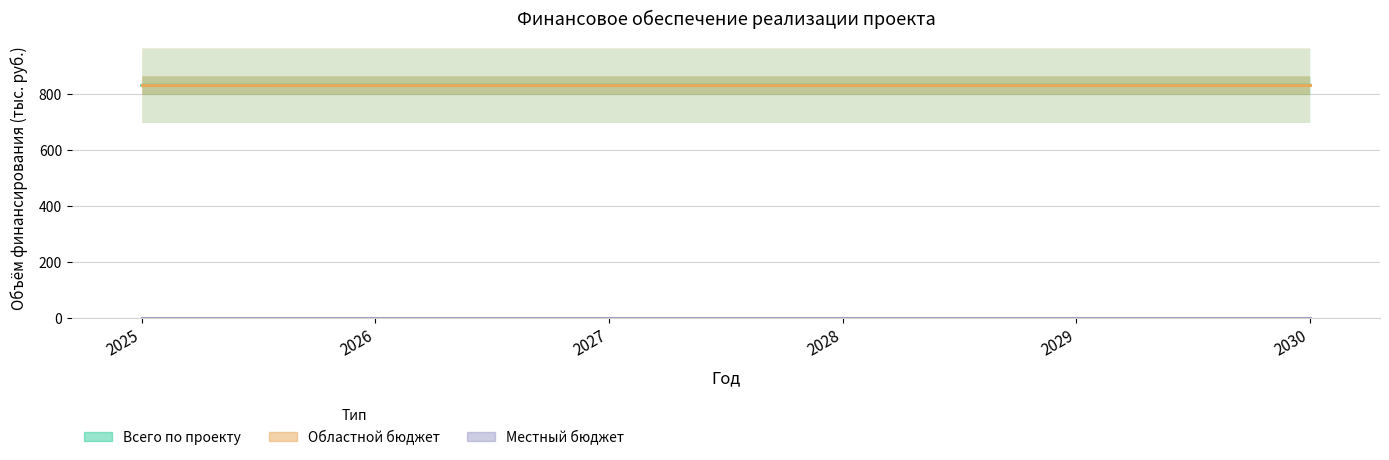

Read the Всего по проекту value at 2025.

831.0